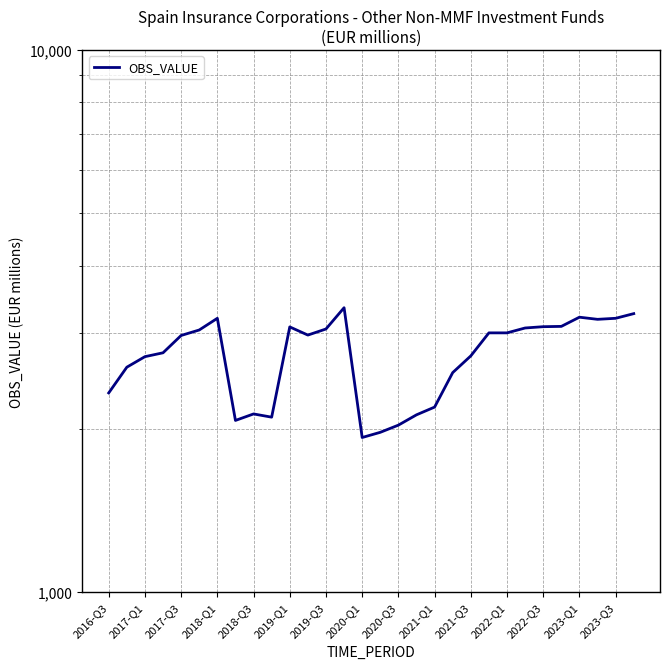

How many values are below 2980?

15